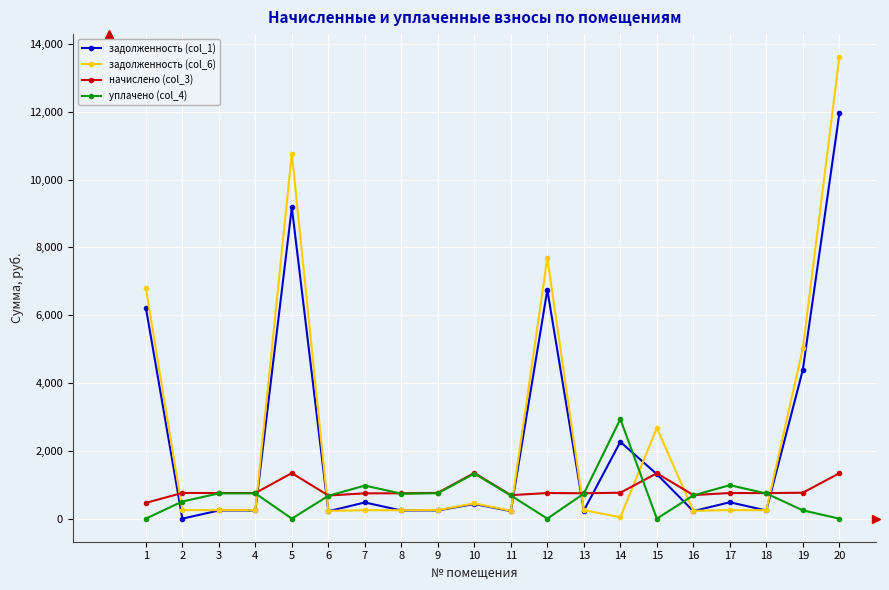

Is the value of задолженность (col_6) at 4 greater than the value of начислено (col_3) at 7?

No